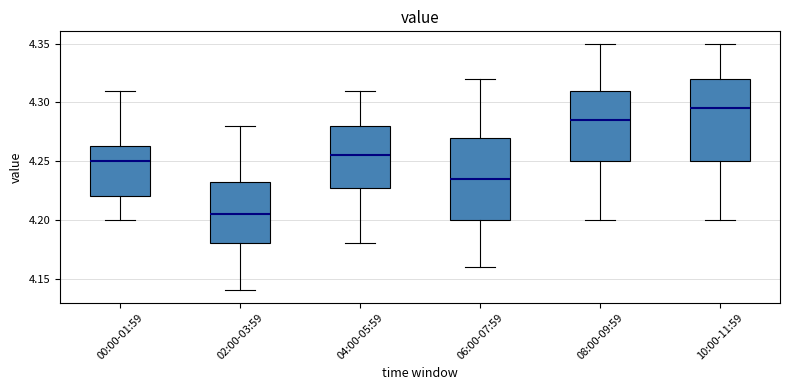

Which box has the highest median line?

10:00-11:59